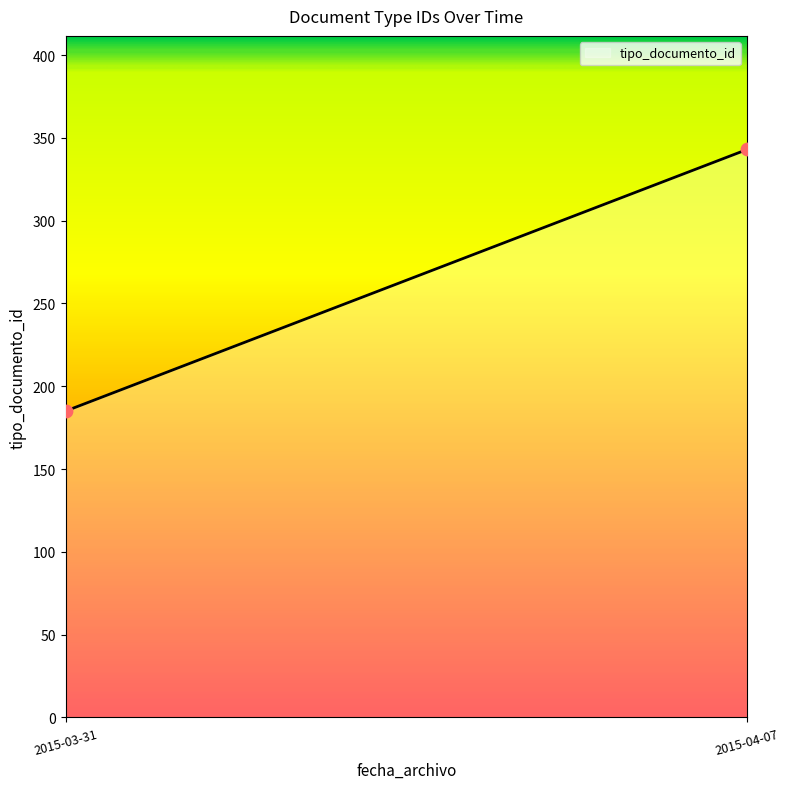

What is the range of Y values (max minus min)?

158